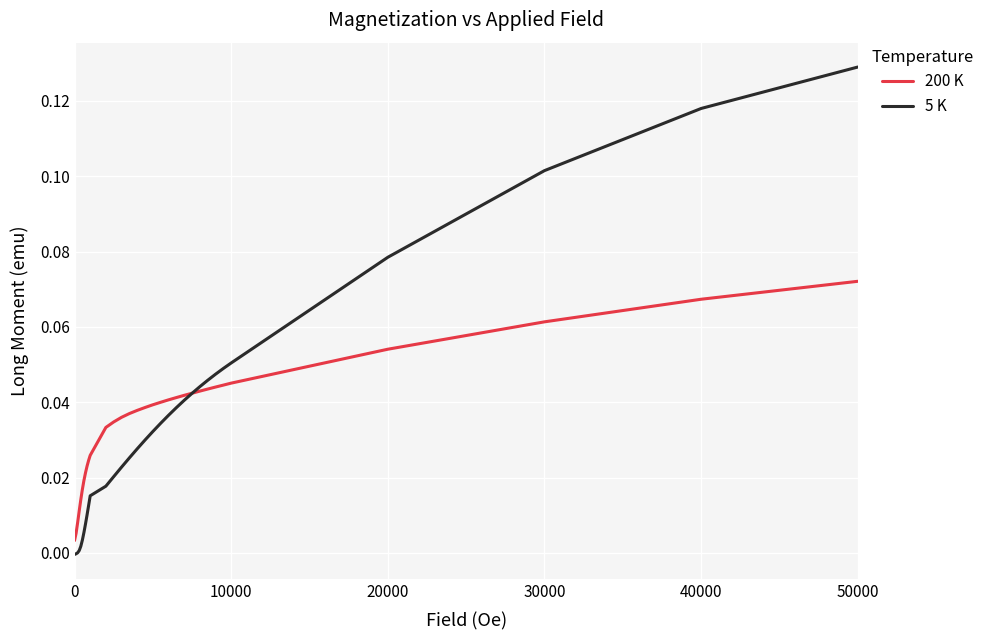

Which series has the widest spread of values?

5 K